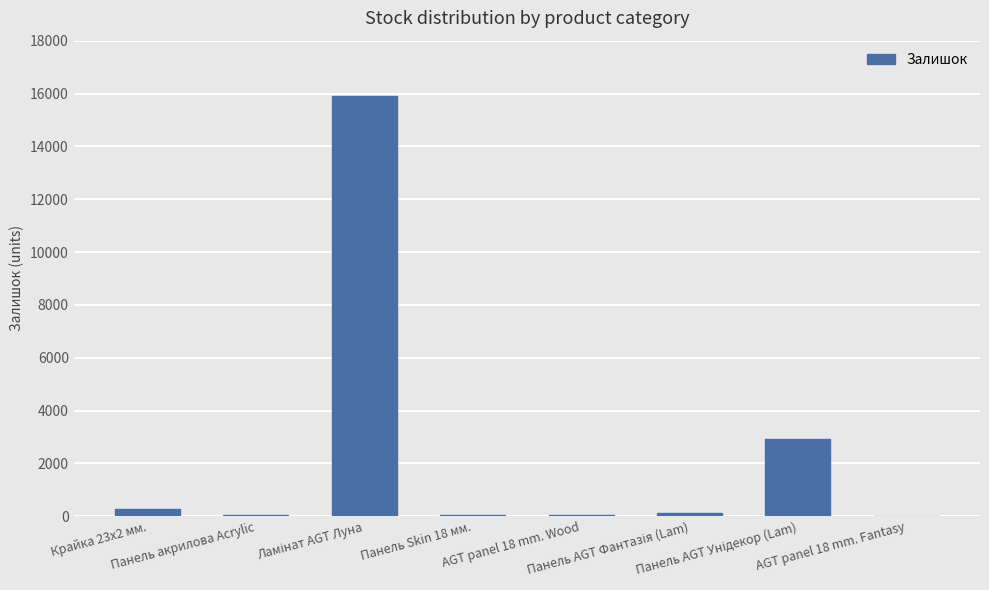

What is the greatest value displayed?

15916